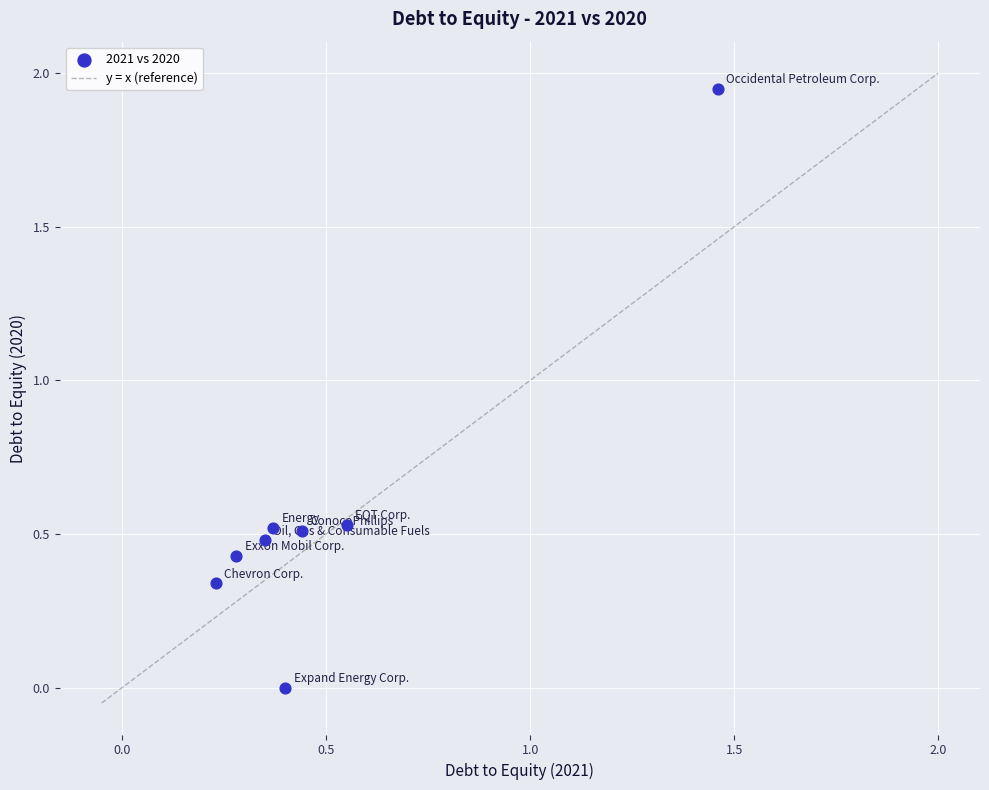

What is the range of X values (max minus min)?

1.2